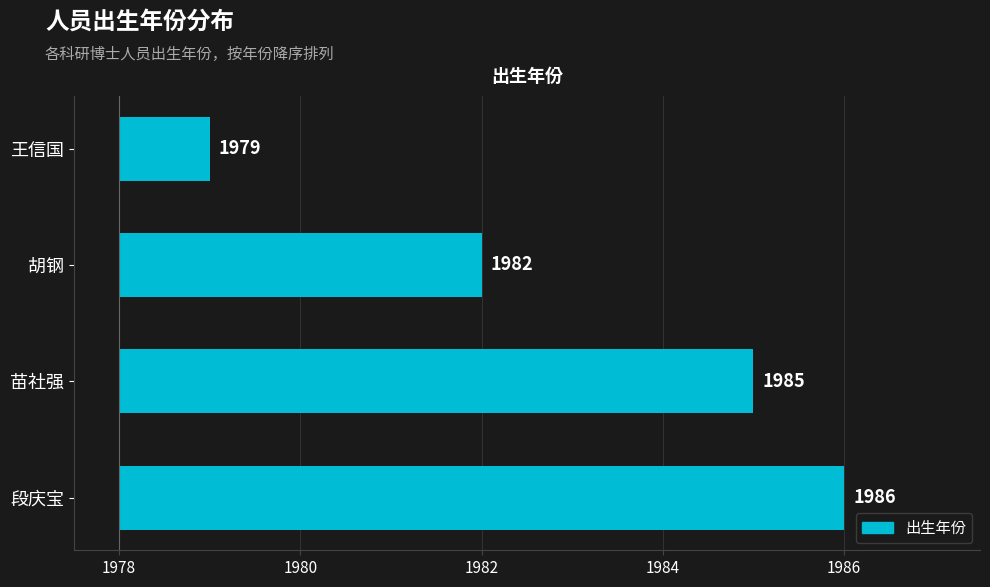

Does the chart contain stacked bars?

No